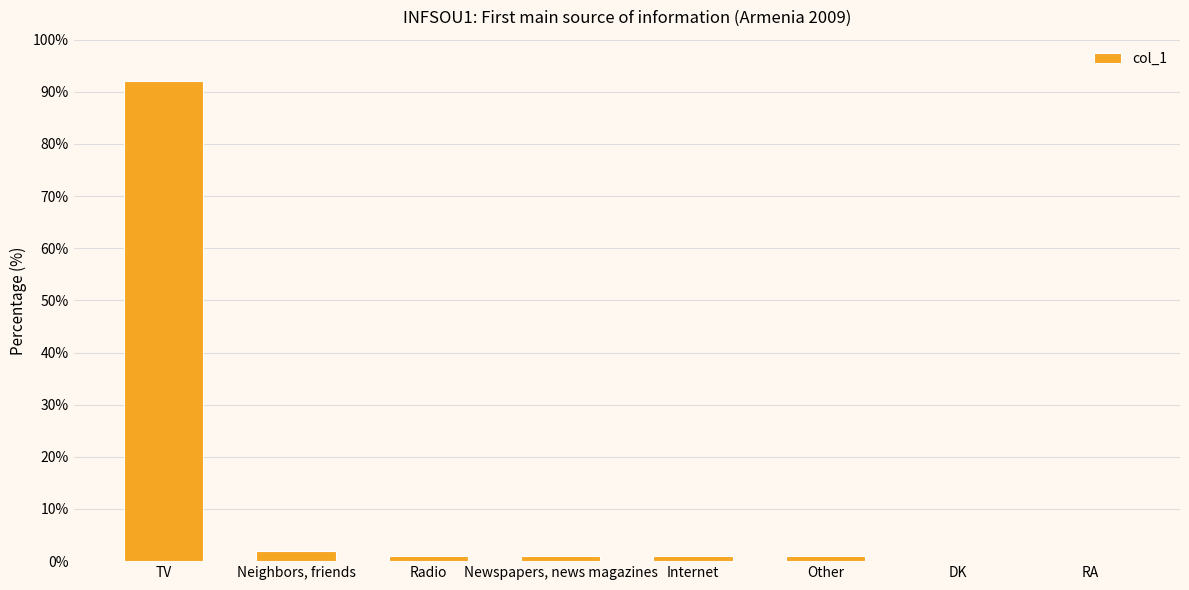

What is the maximum value shown in the chart?

92